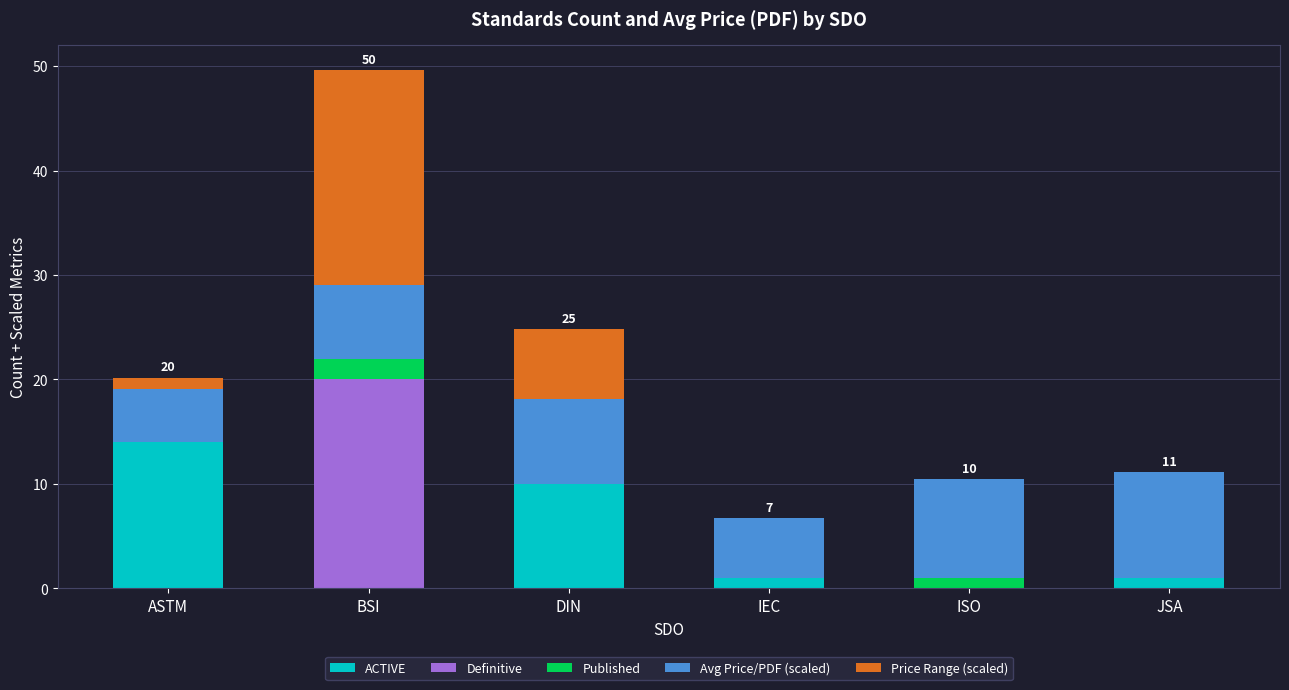

Which category has the highest value in the ACTIVE series?

ASTM